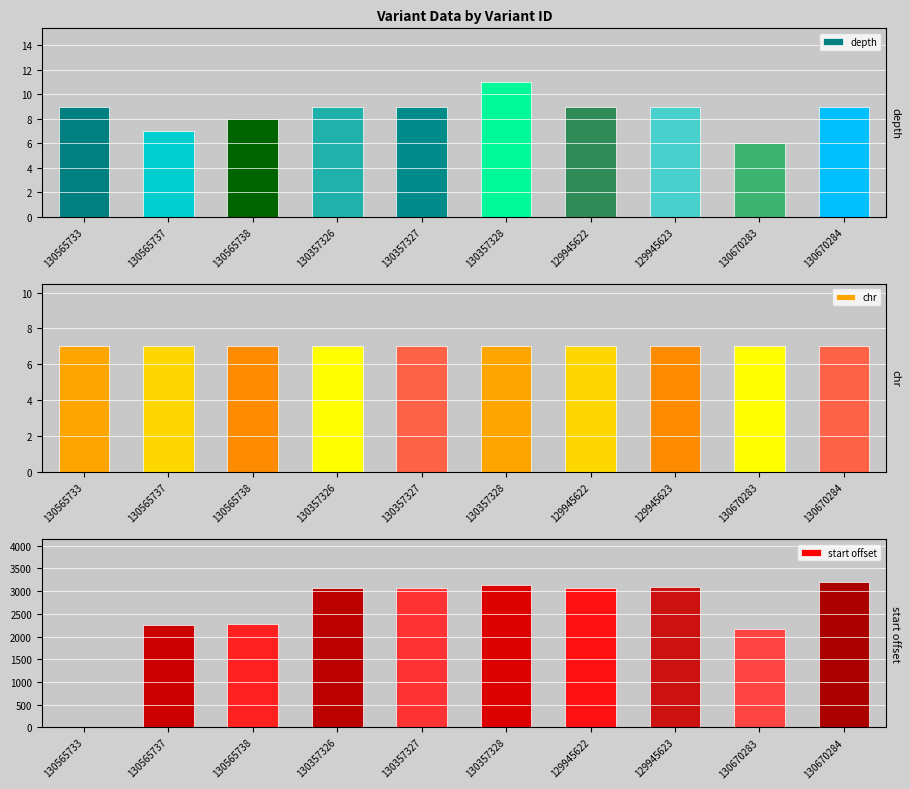

Count the number of categories in the chart.

10